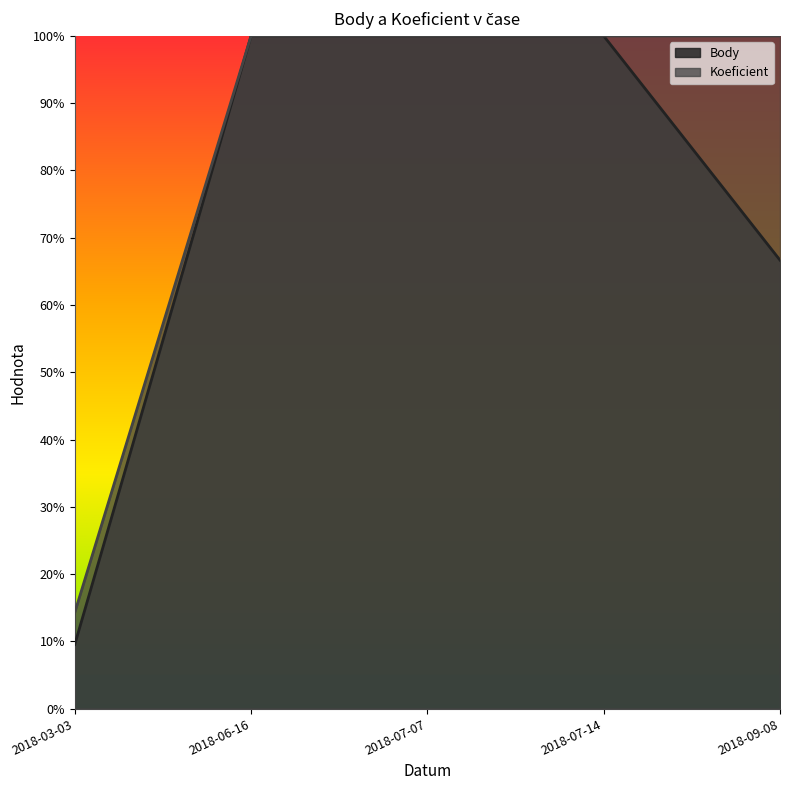

How many lines are shown in the chart?

2